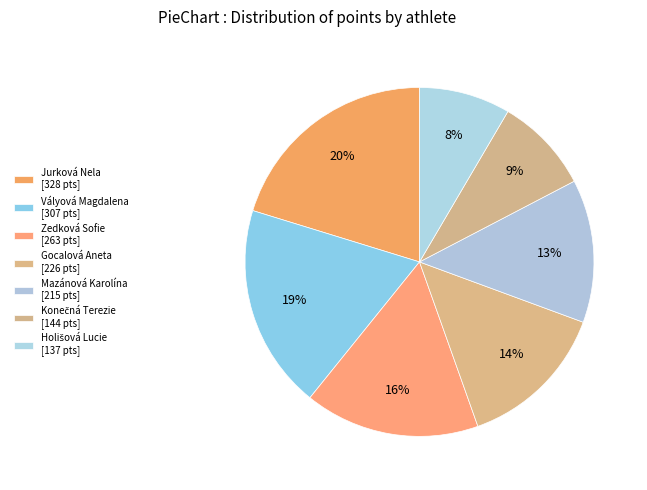

Which slice is the largest?

Jurková Nela